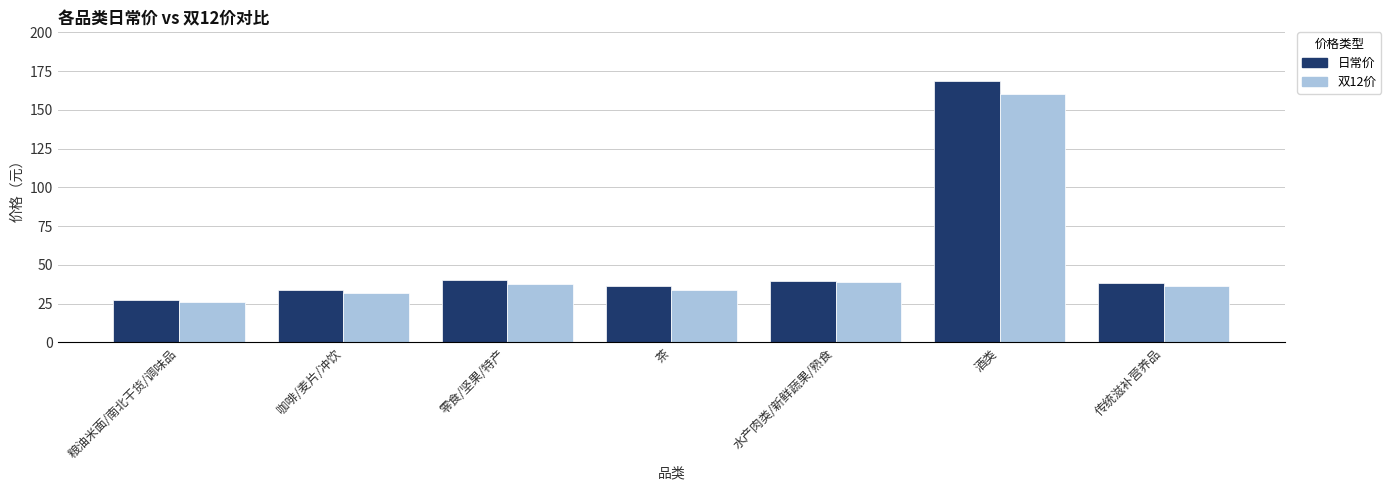

Does the chart contain stacked bars?

No